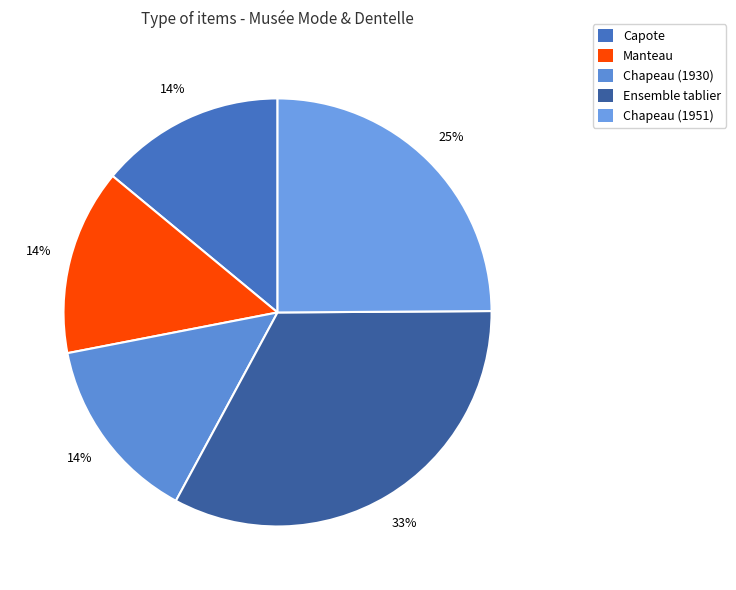

What is the change in value from Capote to Ensemble tablier?

+50138